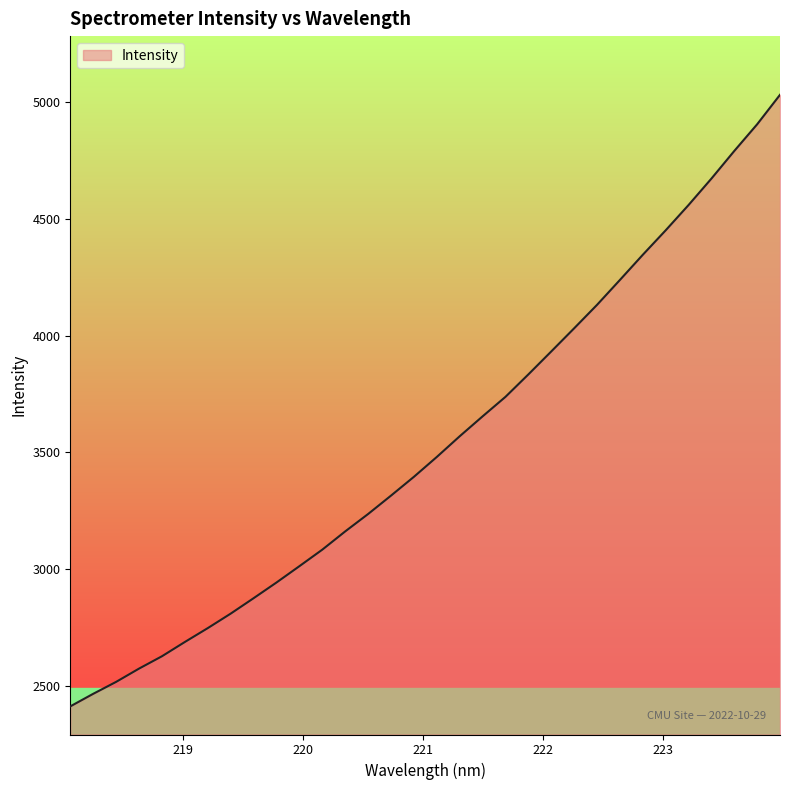

What is the difference between the maximum and minimum values?

2621.6